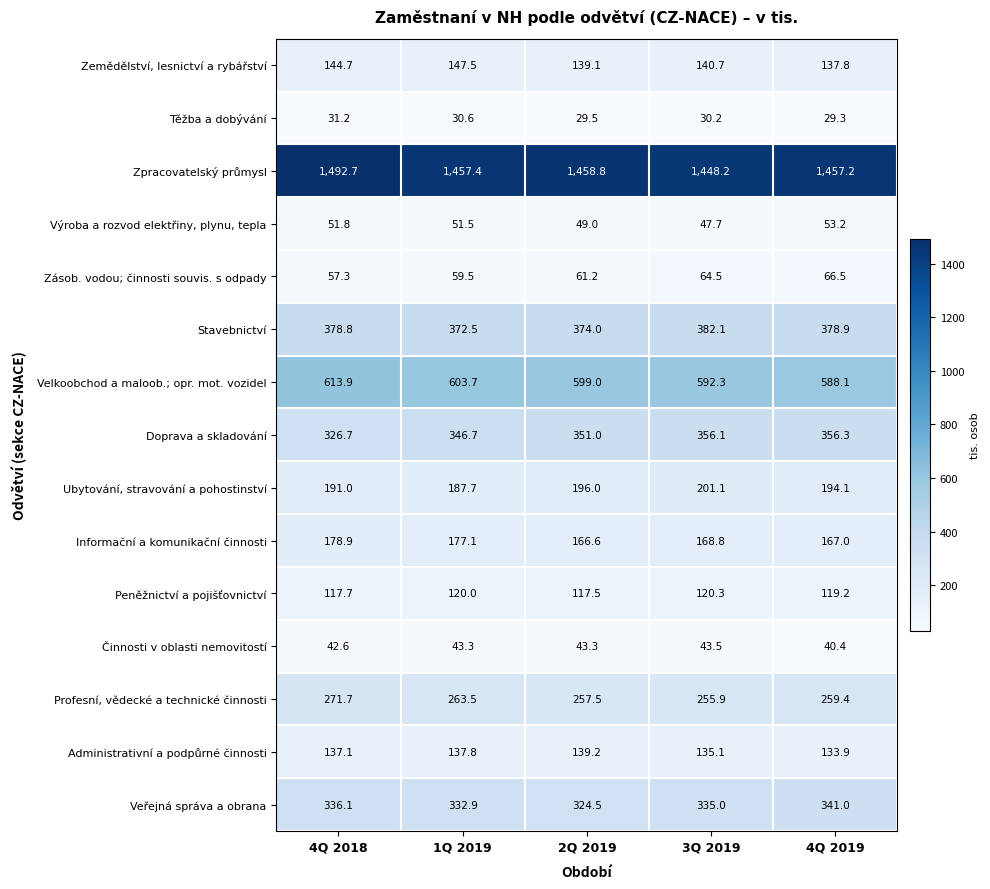

Where is Zpracovatelský průmysl nearest to the value 1470?

2Q 2019